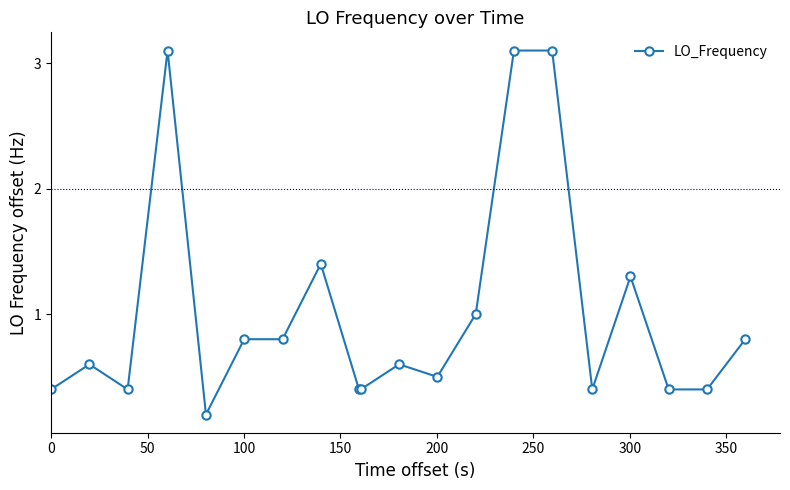

What is the difference between the maximum and minimum values?

2.9